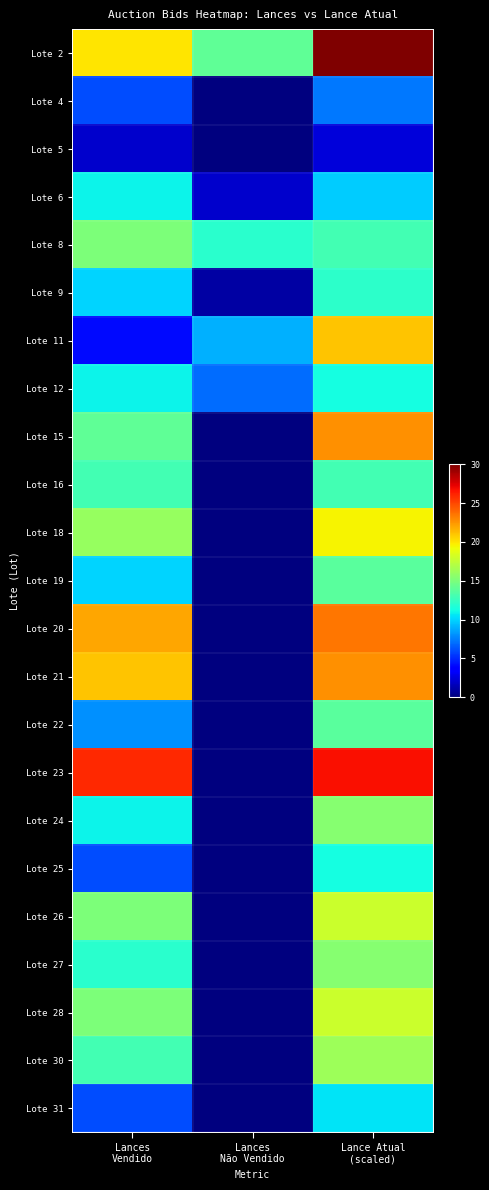

Reading left to right, transcribe all the data shown in this chart.

Lote 2: Lances
Vendido=20.0	Lances
Não Vendido=14.0	Lance Atual
(scaled)=30.0
Lote 4: Lances
Vendido=6.0	Lances
Não Vendido=0.0	Lance Atual
(scaled)=7.3
Lote 5: Lances
Vendido=2.0	Lances
Não Vendido=0.0	Lance Atual
(scaled)=2.4
Lote 6: Lances
Vendido=11.0	Lances
Não Vendido=2.0	Lance Atual
(scaled)=9.7
Lote 8: Lances
Vendido=15.0	Lances
Não Vendido=12.0	Lance Atual
(scaled)=13.0
Lote 9: Lances
Vendido=10.0	Lances
Não Vendido=1.0	Lance Atual
(scaled)=12.2
Lote 11: Lances
Vendido=4.0	Lances
Não Vendido=9.0	Lance Atual
(scaled)=21.1
Lote 12: Lances
Vendido=11.0	Lances
Não Vendido=7.0	Lance Atual
(scaled)=11.4
Lote 15: Lances
Vendido=14.0	Lances
Não Vendido=0.0	Lance Atual
(scaled)=22.7
Lote 16: Lances
Vendido=13.0	Lances
Não Vendido=0.0	Lance Atual
(scaled)=13.0
Lote 18: Lances
Vendido=16.0	Lances
Não Vendido=0.0	Lance Atual
(scaled)=19.5
Lote 19: Lances
Vendido=10.0	Lances
Não Vendido=0.0	Lance Atual
(scaled)=13.8
Lote 20: Lances
Vendido=22.0	Lances
Não Vendido=0.0	Lance Atual
(scaled)=23.5
Lote 21: Lances
Vendido=21.0	Lances
Não Vendido=0.0	Lance Atual
(scaled)=22.7
Lote 22: Lances
Vendido=8.0	Lances
Não Vendido=0.0	Lance Atual
(scaled)=13.8
Lote 23: Lances
Vendido=26.0	Lances
Não Vendido=0.0	Lance Atual
(scaled)=26.8
Lote 24: Lances
Vendido=11.0	Lances
Não Vendido=0.0	Lance Atual
(scaled)=15.4
Lote 25: Lances
Vendido=6.0	Lances
Não Vendido=0.0	Lance Atual
(scaled)=11.4
Lote 26: Lances
Vendido=15.0	Lances
Não Vendido=0.0	Lance Atual
(scaled)=17.8
Lote 27: Lances
Vendido=12.0	Lances
Não Vendido=0.0	Lance Atual
(scaled)=15.4
Lote 28: Lances
Vendido=15.0	Lances
Não Vendido=0.0	Lance Atual
(scaled)=17.8
Lote 30: Lances
Vendido=13.0	Lances
Não Vendido=0.0	Lance Atual
(scaled)=16.2
Lote 31: Lances
Vendido=6.0	Lances
Não Vendido=0.0	Lance Atual
(scaled)=10.5